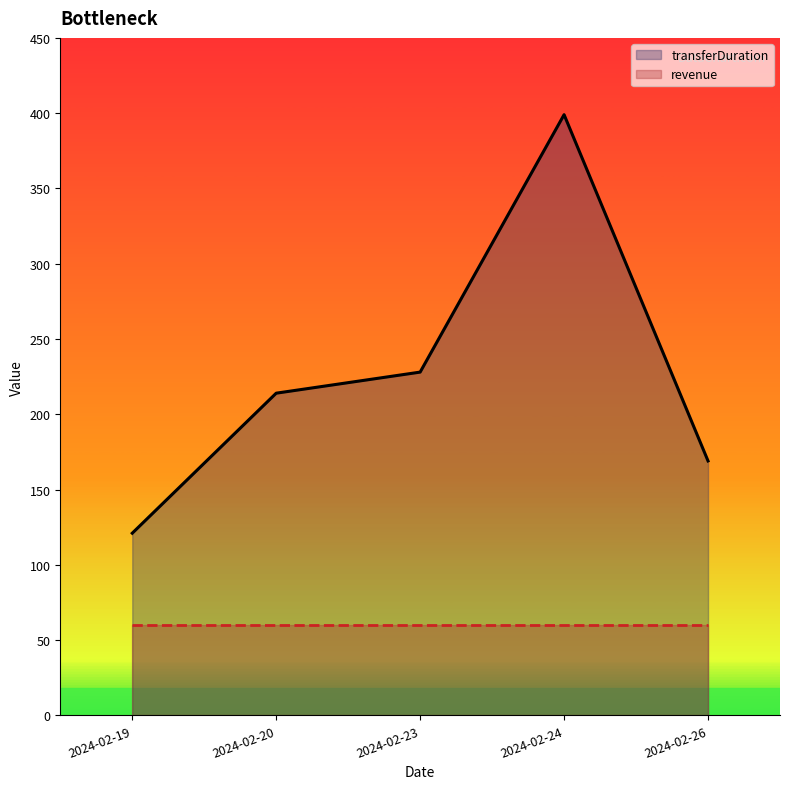

Does the chart have visible grid lines?

No